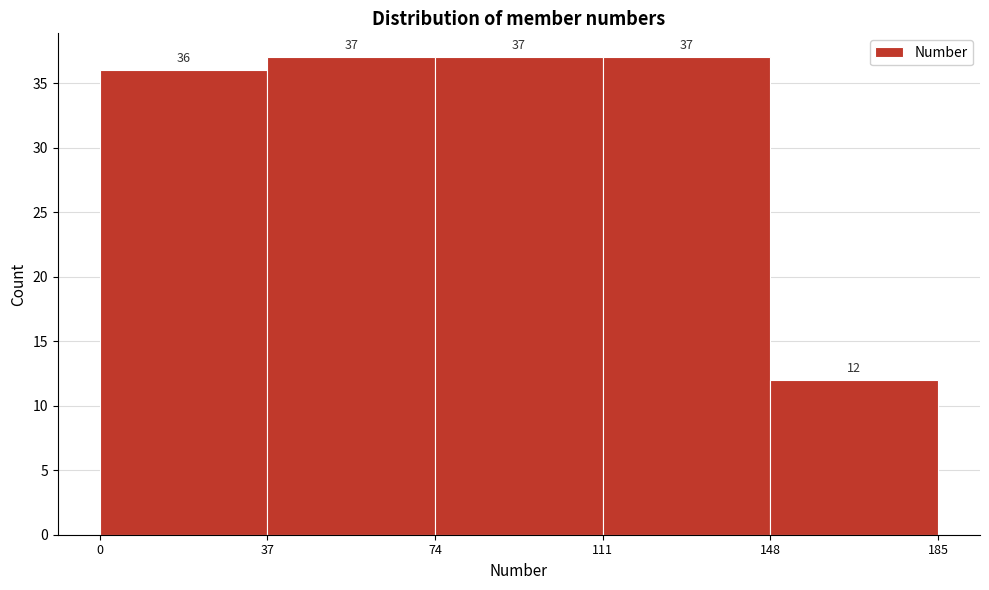

Reading left to right, list every bar in this chart as the range it spans on the x-axis followed by its height.

0 to 37: 36
37 to 74: 37
74 to 111: 37
111 to 148: 37
148 to 185: 12